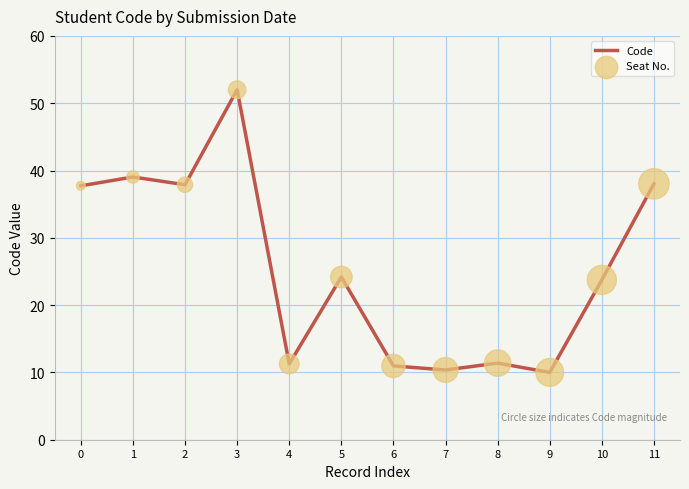

What is the ratio of the value at 8 to the value at 0?

0.3